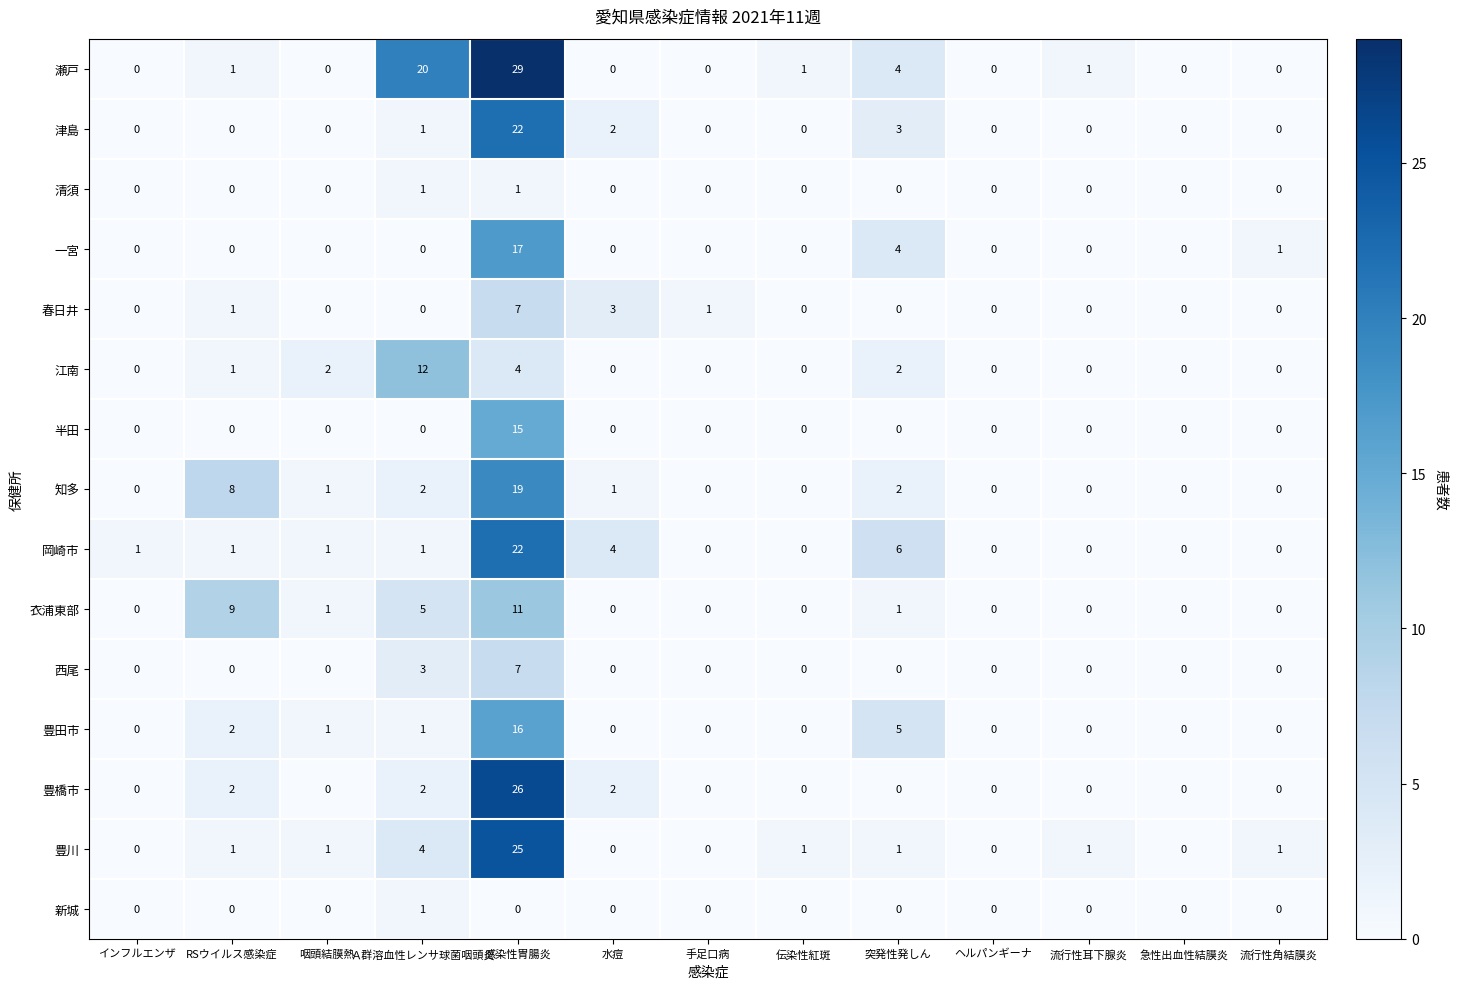

Which label corresponds to the largest value in the chart?

感染性胃腸炎